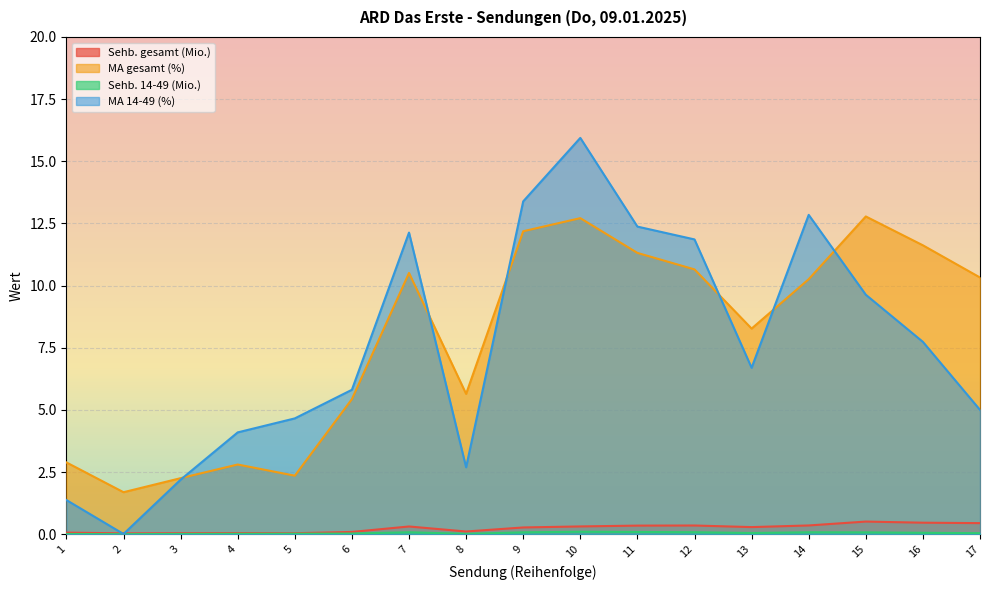

How many lines are shown in the chart?

4